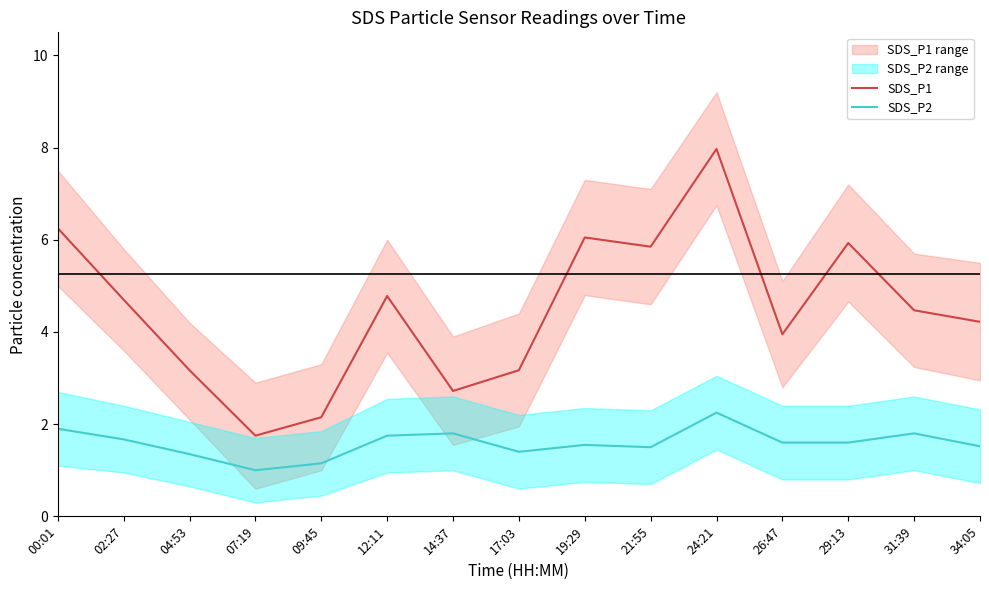

At which category is the sum across all series the highest?

24:21